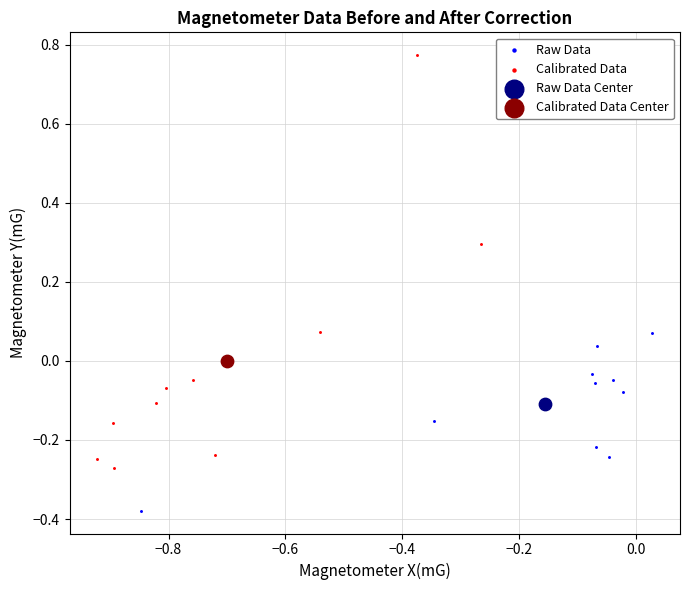

Which series reaches the maximum Y coordinate?

Calibrated Data